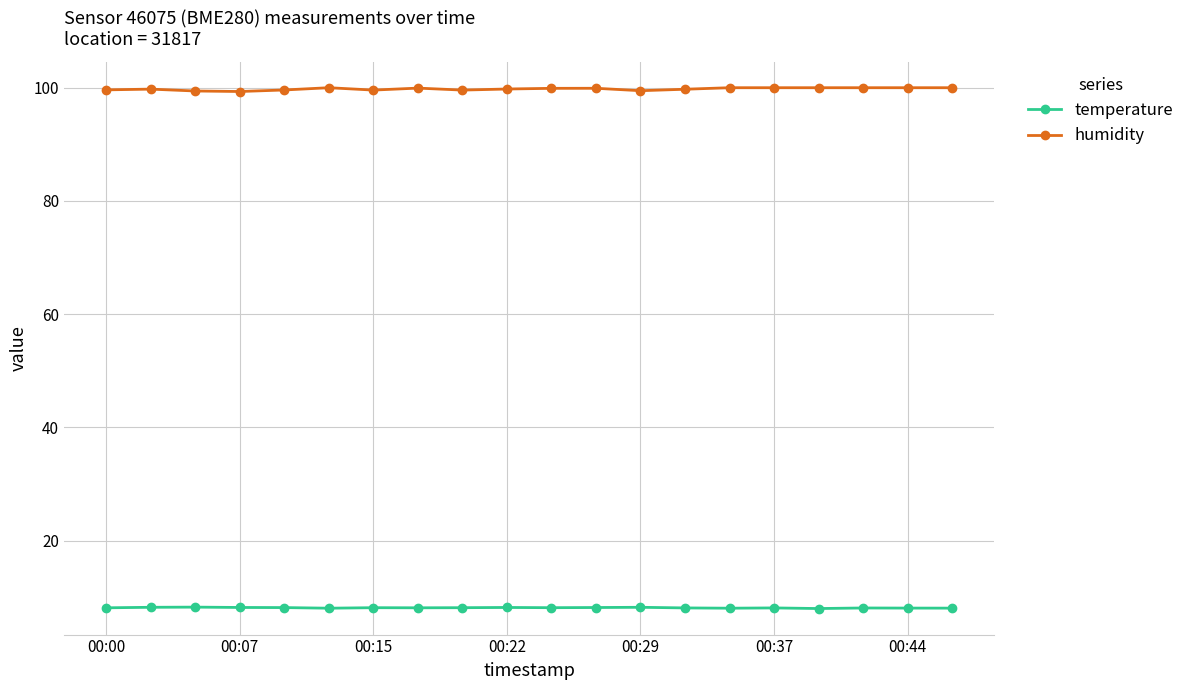

True or false: humidity and temperature intersect in this chart.

False